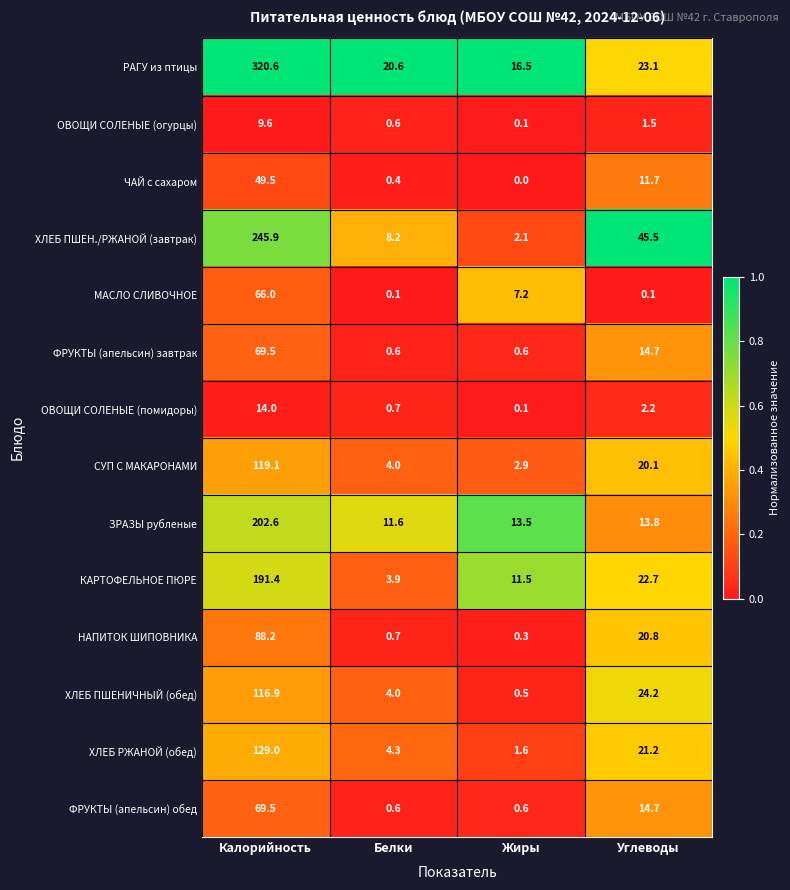

Count the number of categories in the chart.

4